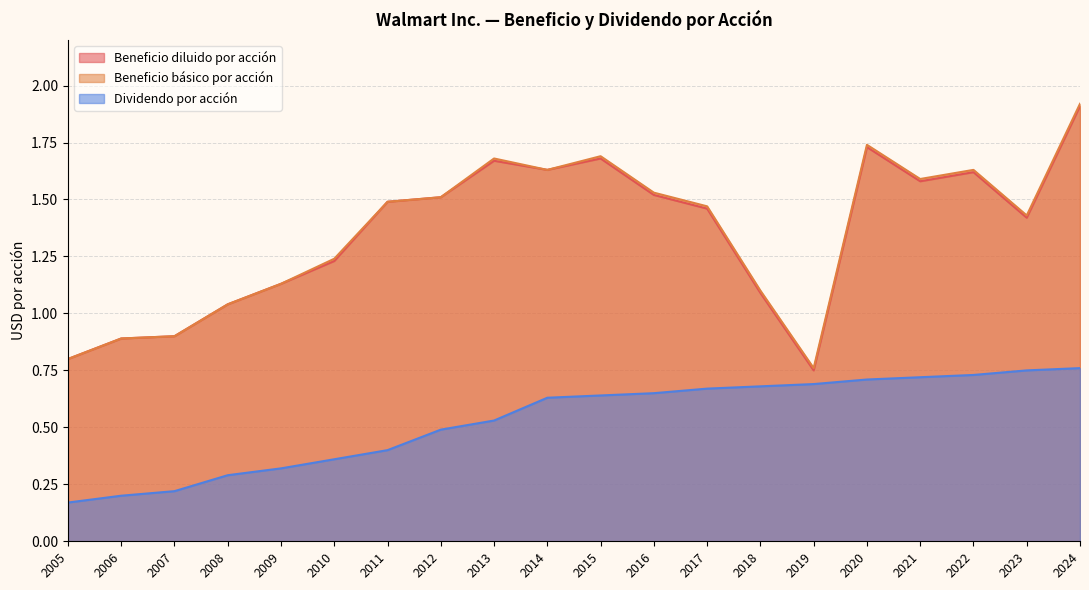

Read the Beneficio básico por acción value at 2016.

1.5